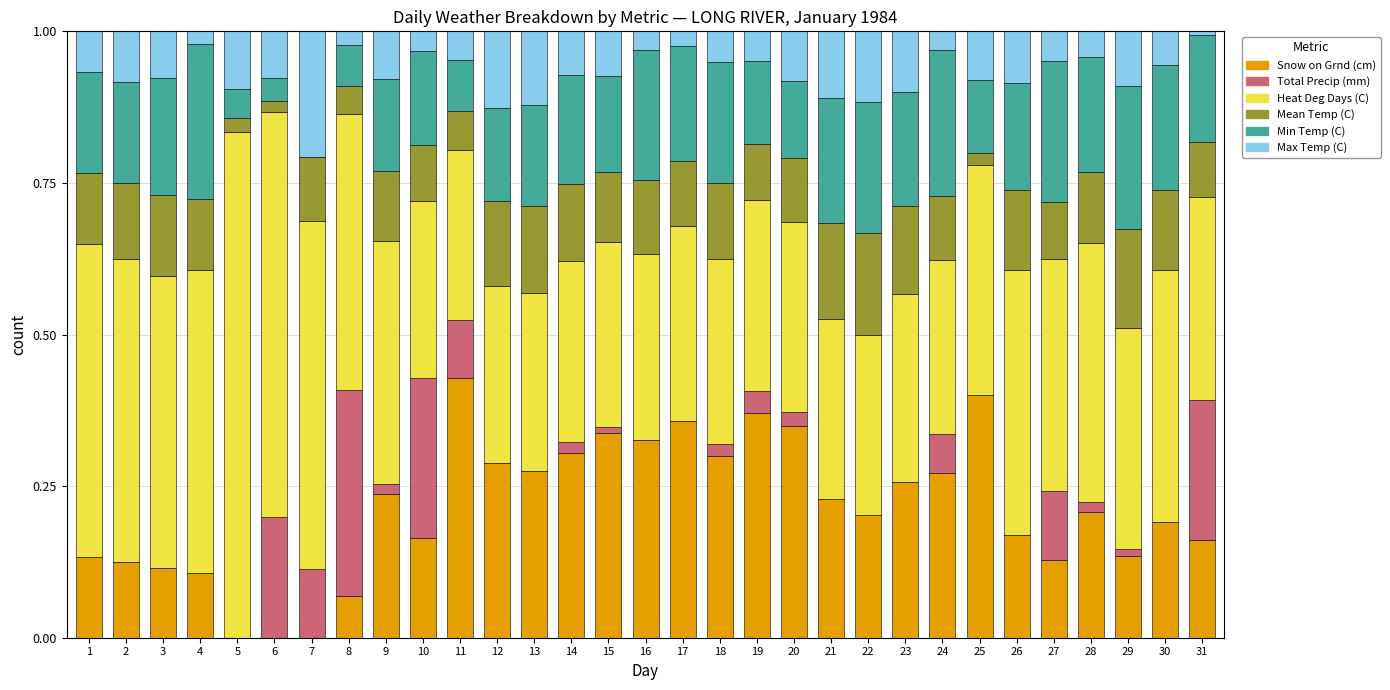

The value of Snow on Grnd (cm) at 29 is 0.2. True or false?

False